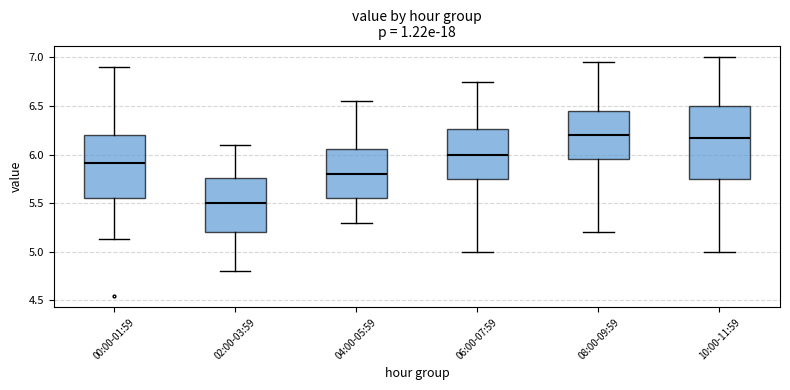

Which box is the tallest, from its lower edge to its upper edge?

10:00-11:59